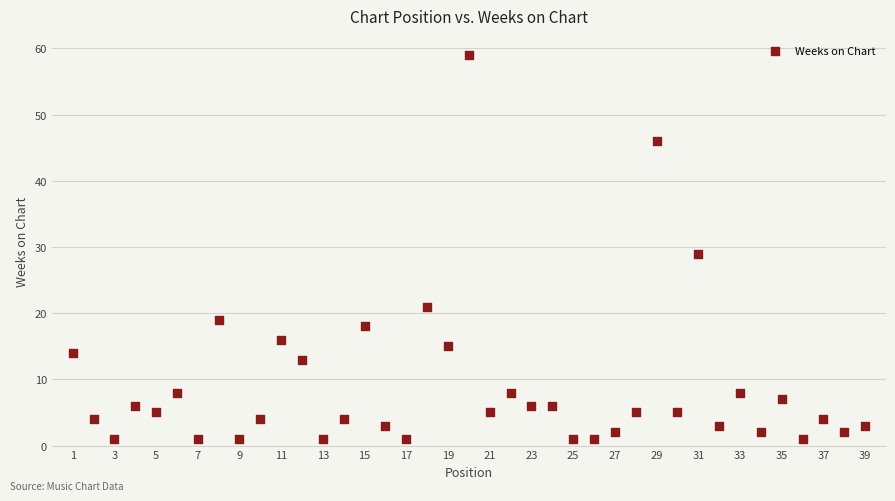

What Y value in the scatter plot is closest to 30?

29